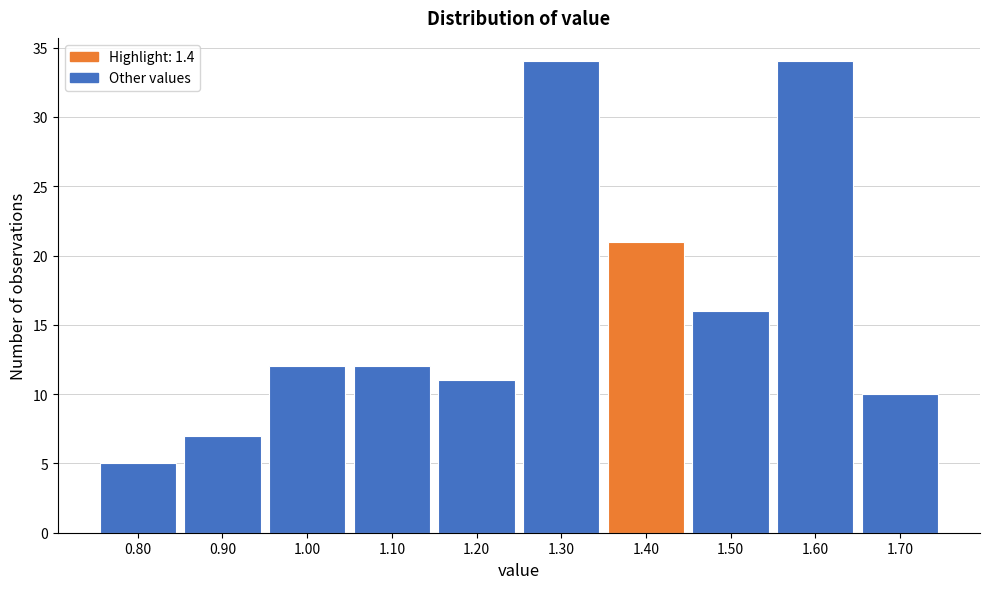

Reading left to right, list every bar in this chart as the range it spans on the x-axis followed by its height. The values are not printed on the chart, so give them approximately, as read against the axis.

0.75 to 0.85: 5
0.85 to 0.95: 7
0.95 to 1.05: 12
1.05 to 1.15: 12
1.15 to 1.25: 11
1.25 to 1.35: 34
1.35 to 1.45: 21
1.45 to 1.55: 16
1.55 to 1.65: 34
1.65 to 1.75: 10